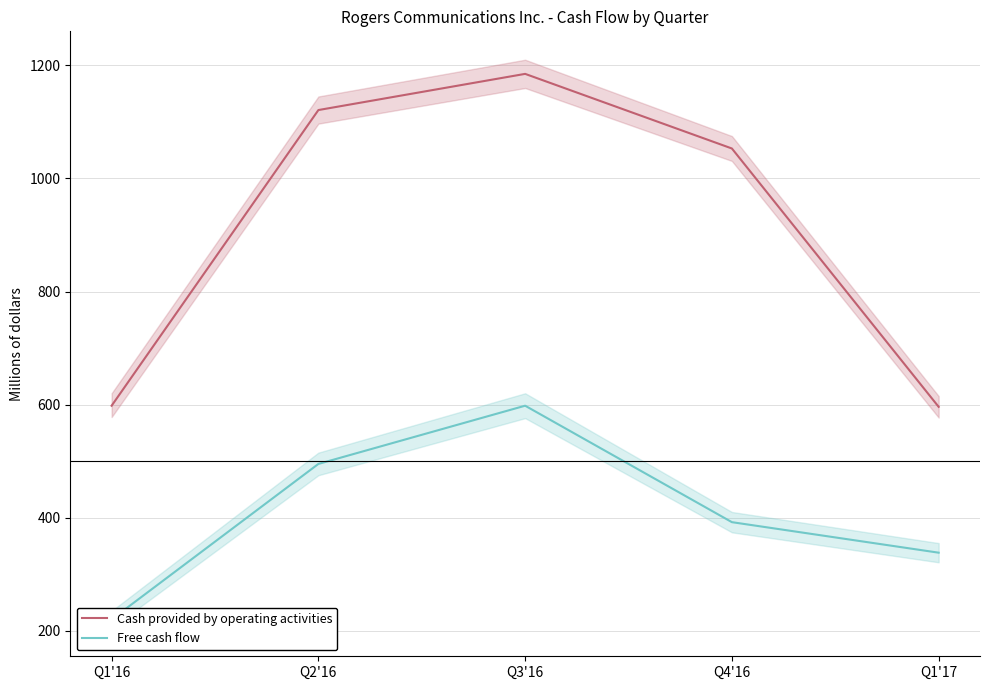

What is the minimum value for Free cash flow?

220